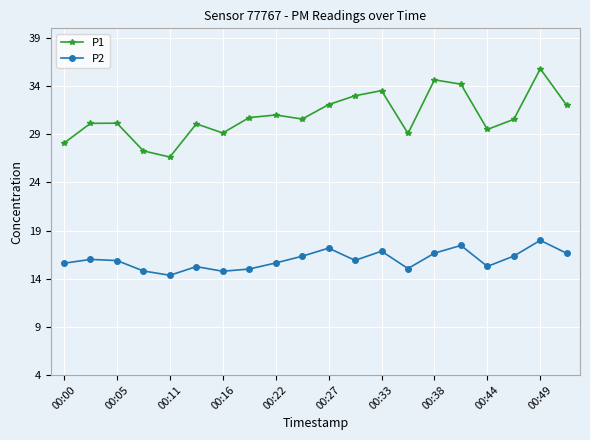

What is the greatest value displayed?

35.8